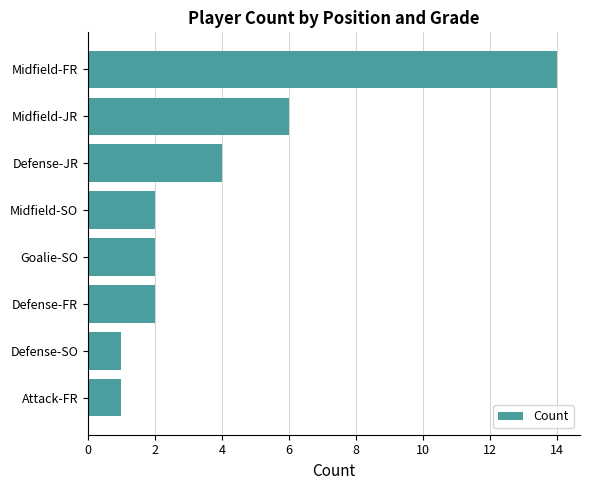

Does the chart contain any negative values?

No